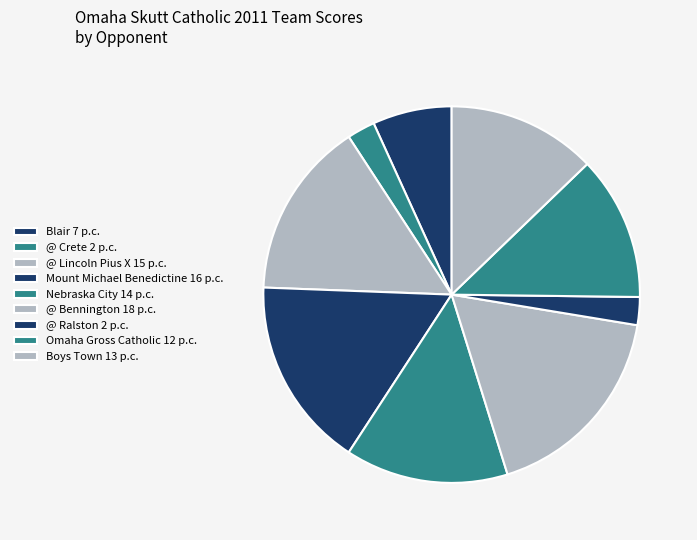

To the nearest percent, what portion does Omaha Gross Catholic represent?

12%